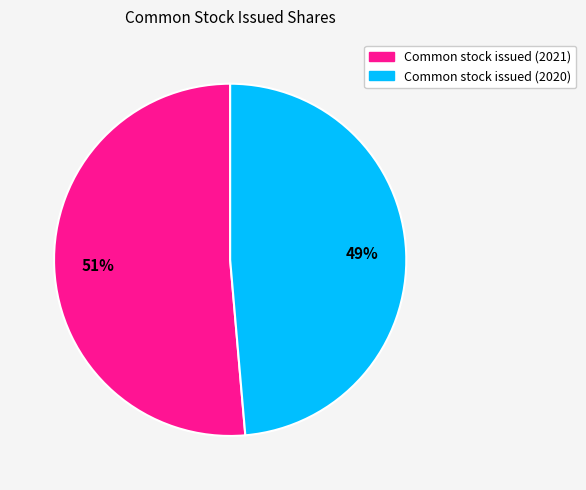

The Common stock issued (2020) slice represents 37% of the pie. True or false?

False